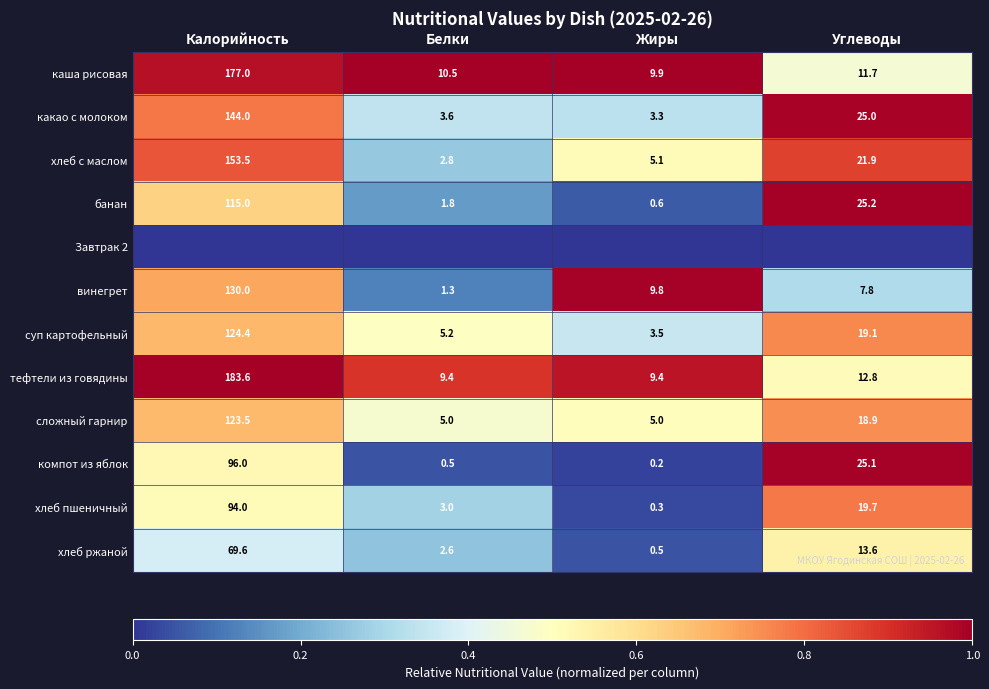

What is the difference between the second highest and minimum values in the каша рисовая series?

1.8